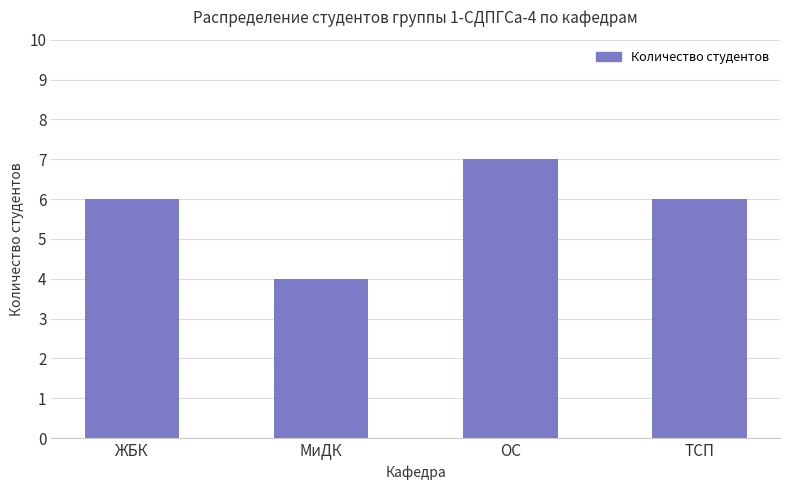

Approximately how many times larger is the value at МиДК compared to ОС?

0.6